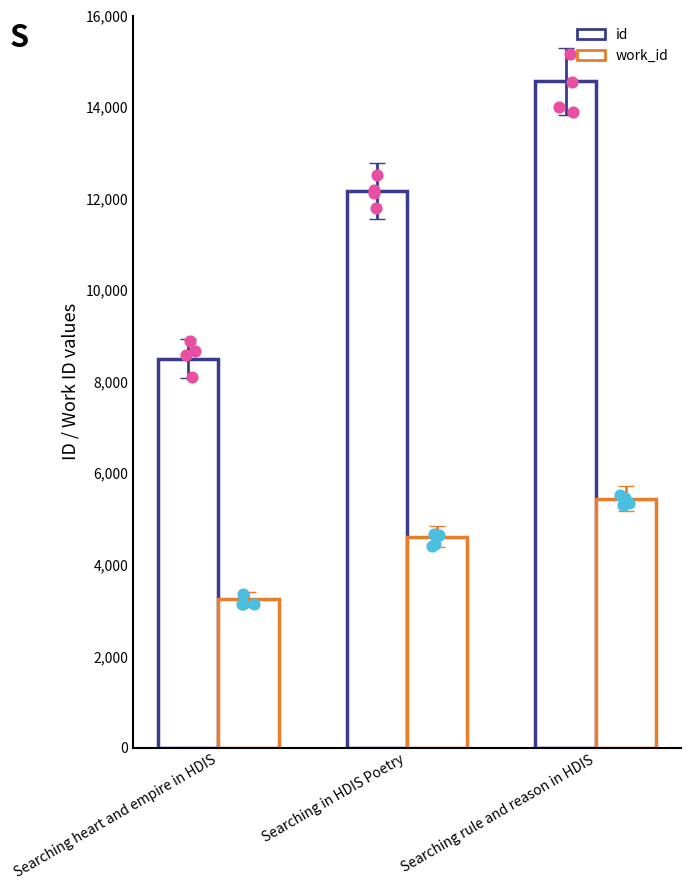

Which series has the widest spread of Y values?

id